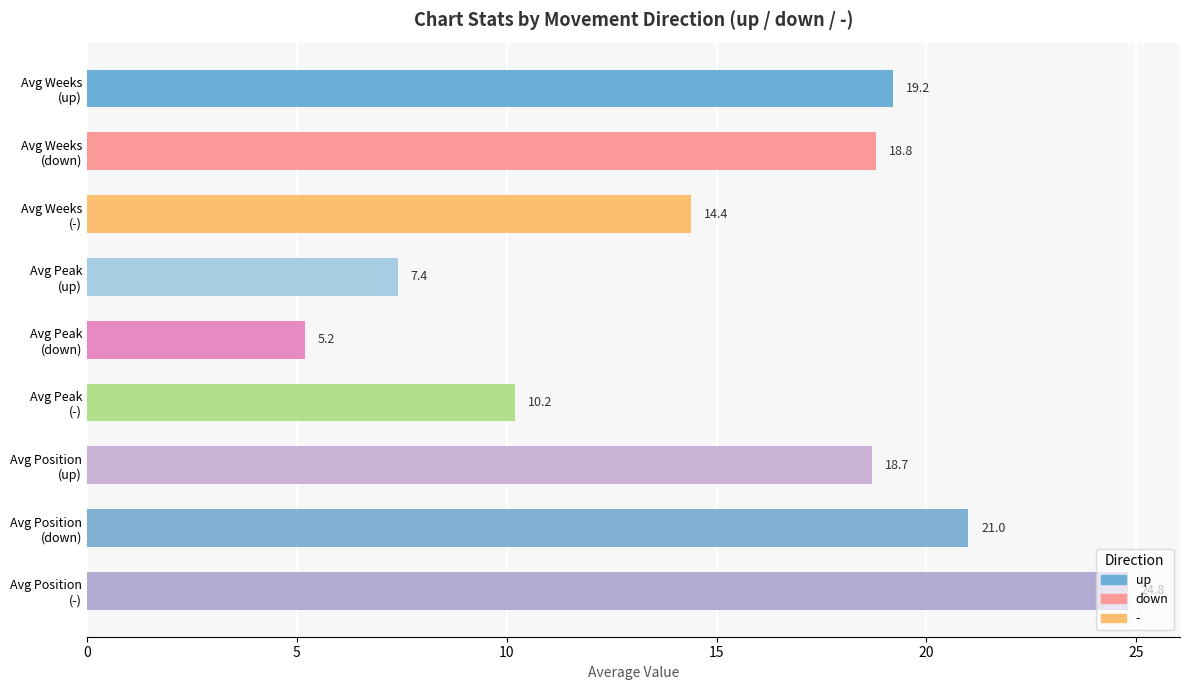

What is the greatest value displayed?

24.8